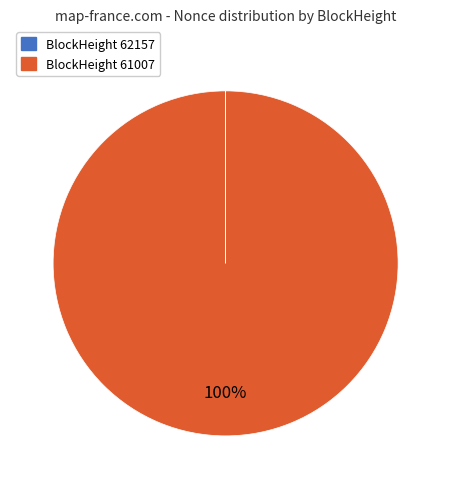

Does any single category account for the majority?

Yes